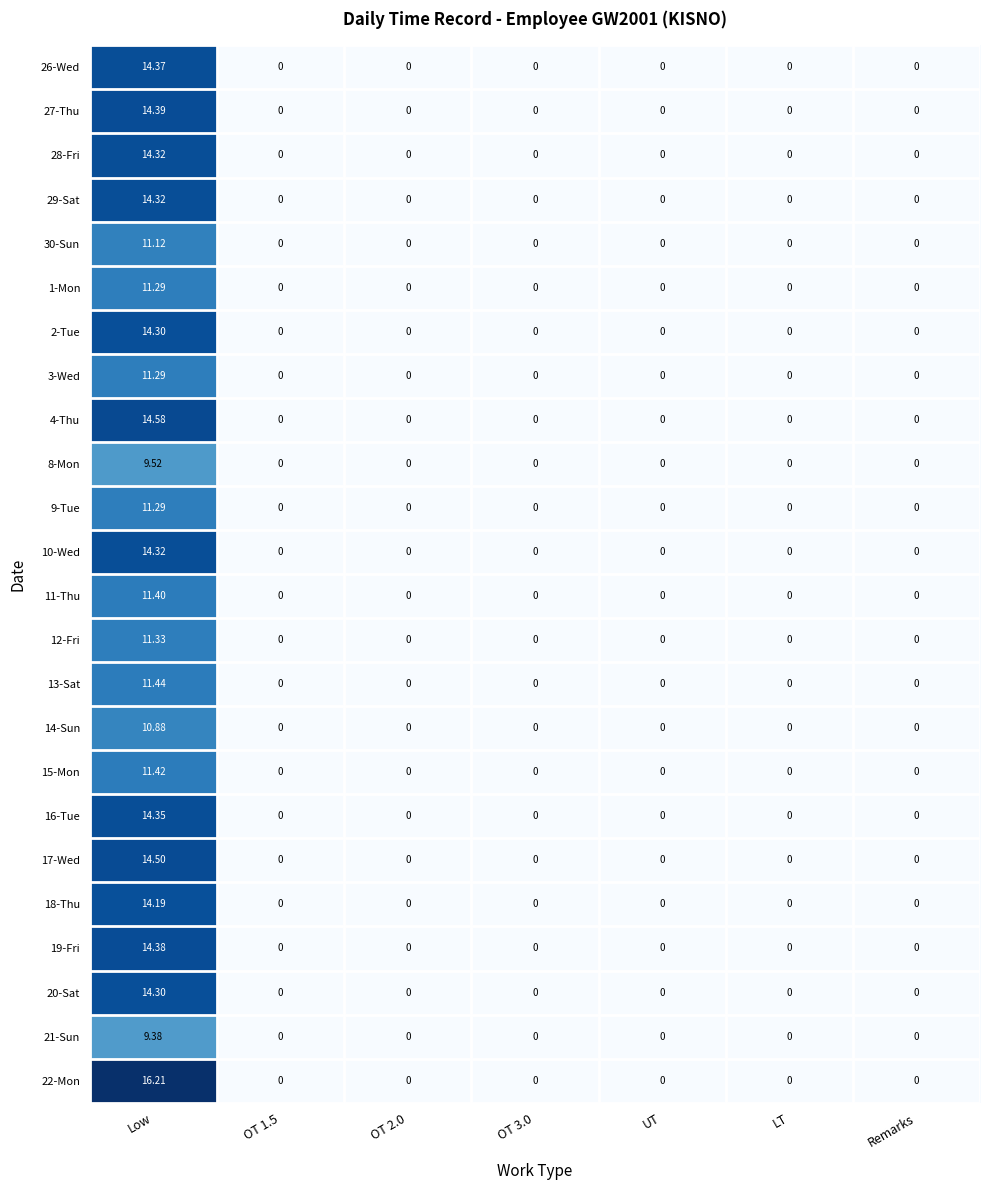

Which category has the highest value in the 3-Wed series?

Low